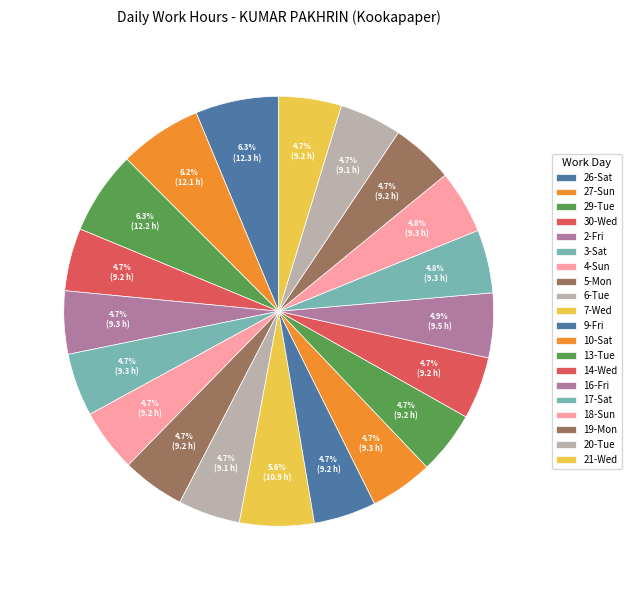

How many slices are in this pie chart?

20